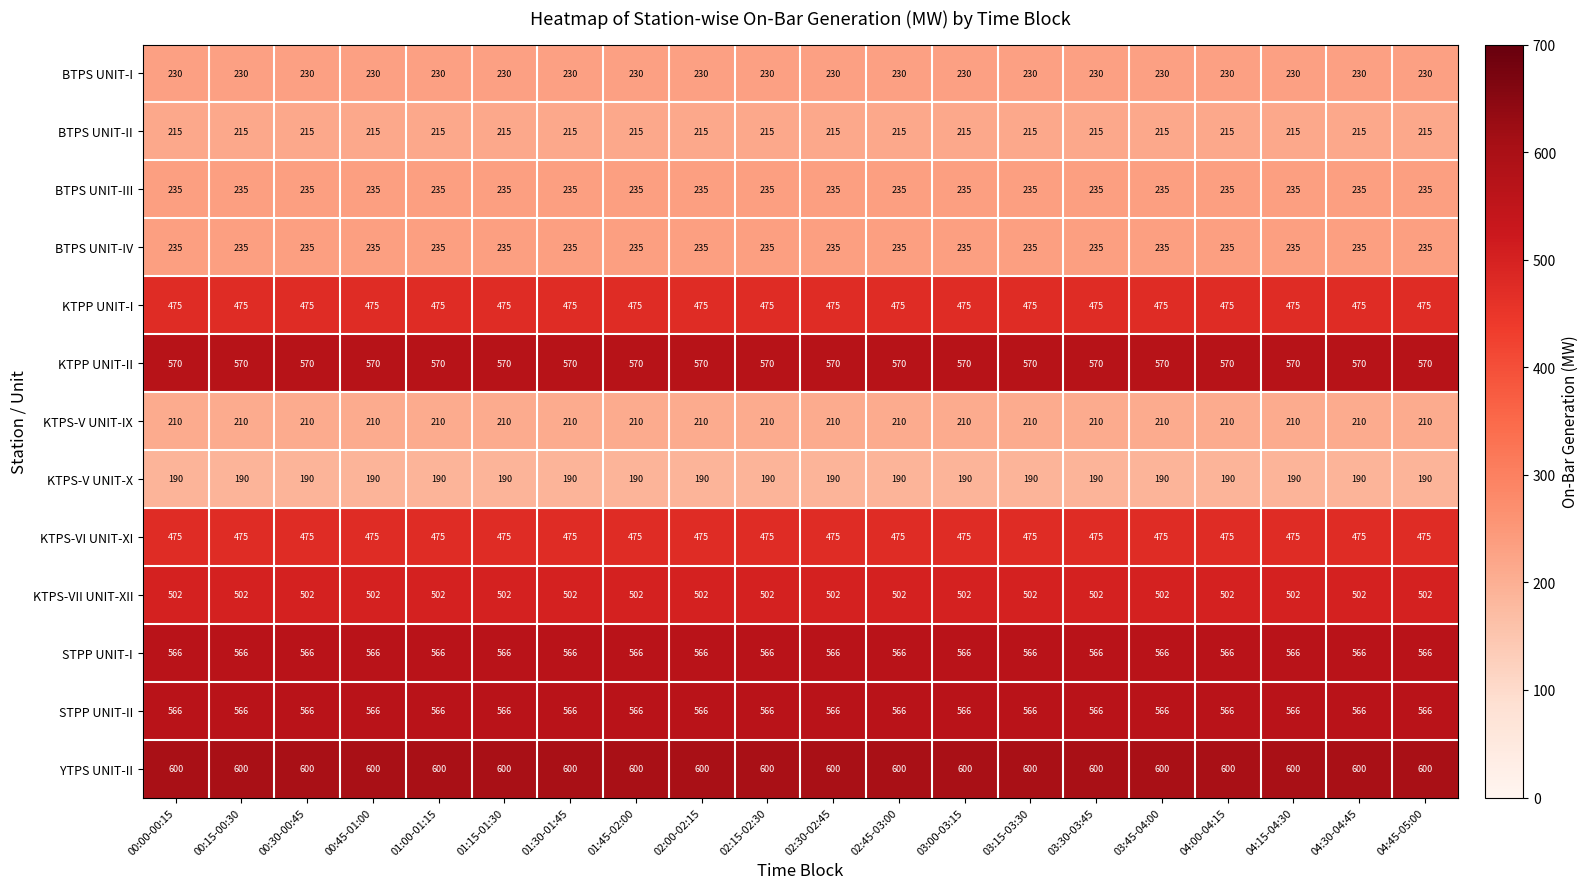

What is the difference between the highest and lowest values at 03:30-03:45?

410